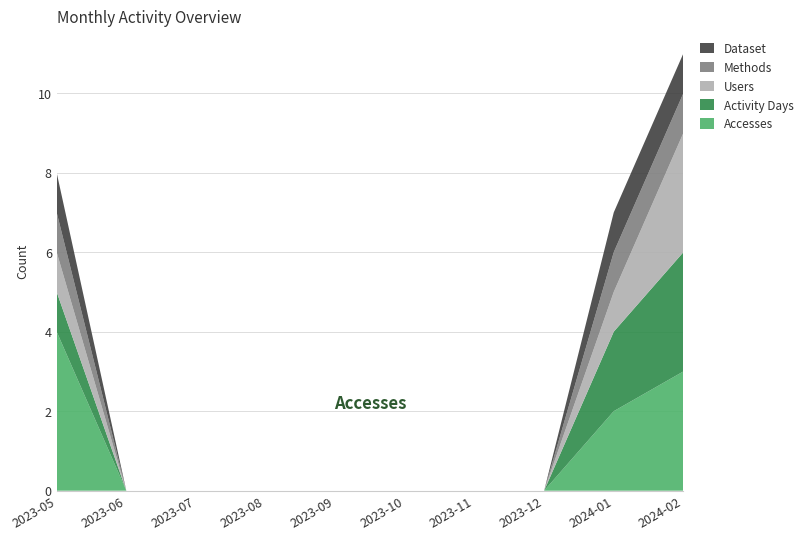

Reading left to right, list all the values displayed in this chart.

Accesses: 2023-05=4	2023-06=0	2023-07=0	2023-08=0	2023-09=0	2023-10=0	2023-11=0	2023-12=0	2024-01=2	2024-02=3
Activity Days: 2023-05=1	2023-06=0	2023-07=0	2023-08=0	2023-09=0	2023-10=0	2023-11=0	2023-12=0	2024-01=2	2024-02=3
Users: 2023-05=1	2023-06=0	2023-07=0	2023-08=0	2023-09=0	2023-10=0	2023-11=0	2023-12=0	2024-01=1	2024-02=3
Methods: 2023-05=1	2023-06=0	2023-07=0	2023-08=0	2023-09=0	2023-10=0	2023-11=0	2023-12=0	2024-01=1	2024-02=1
Dataset: 2023-05=1	2023-06=0	2023-07=0	2023-08=0	2023-09=0	2023-10=0	2023-11=0	2023-12=0	2024-01=1	2024-02=1